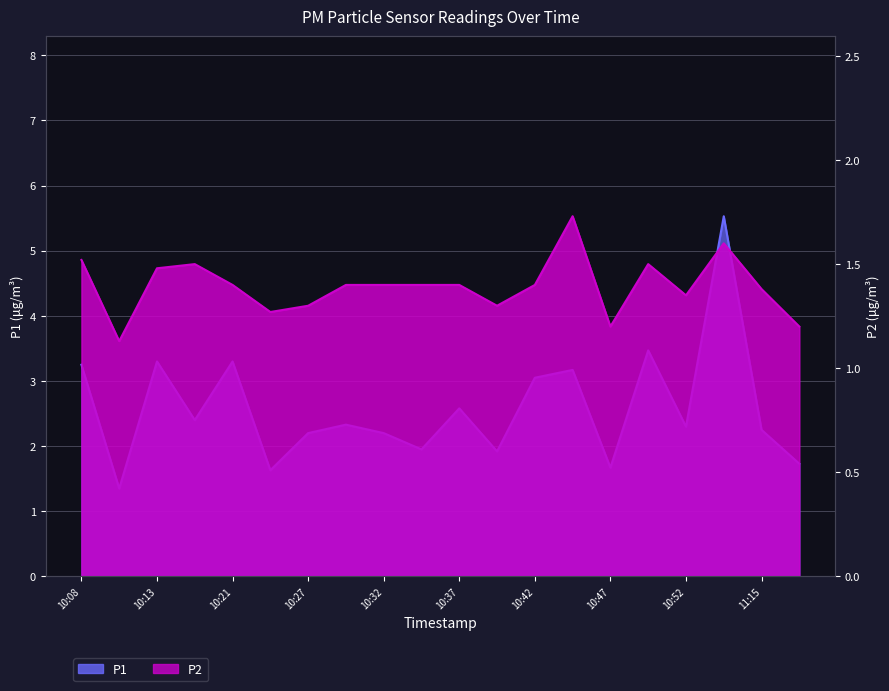

What is the spread (max minus min) of values at 10:42?

1.6